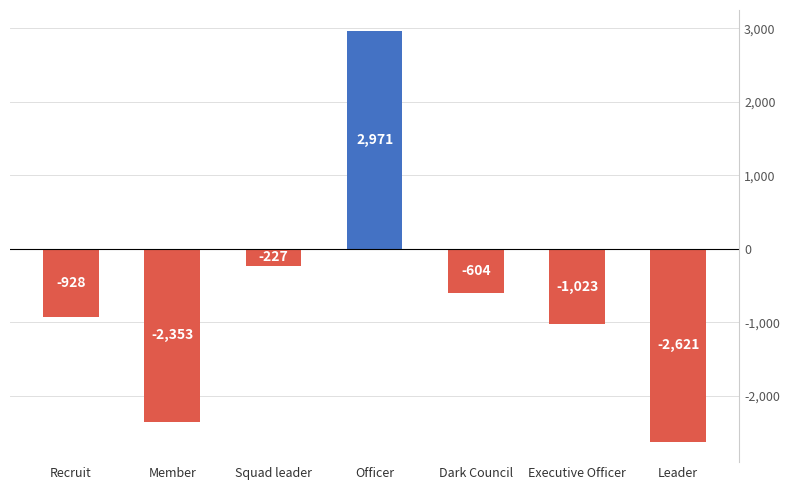

How many data points are less than -928?

3